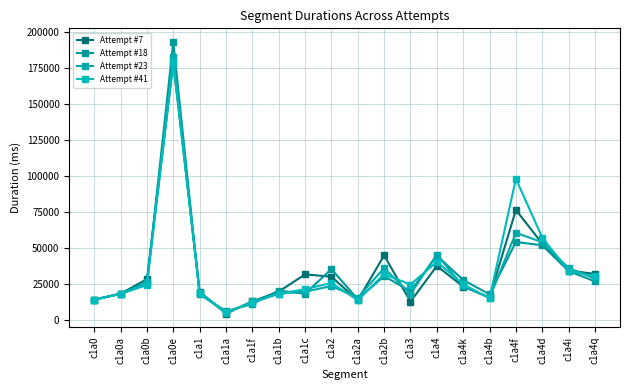

Reading left to right, transcribe all the data shown in this chart.

Attempt #7: c1a0=14383	c1a0a=18400	c1a0b=28487	c1a0e=178191	c1a1=19803	c1a1a=4594	c1a1f=13064	c1a1b=19820	c1a1c=31808	c1a2=30151	c1a2a=13817	c1a2b=44937	c1a3=12904	c1a4=37612	c1a4k=23380	c1a4b=15843	c1a4f=76444	c1a4d=53070	c1a4i=34410	c1a4q=32106
Attempt #18: c1a0=14312	c1a0a=18310	c1a0b=24948	c1a0e=192810	c1a1=17928	c1a1a=6300	c1a1f=11254	c1a1b=20563	c1a1c=18362	c1a2=35437	c1a2a=14537	c1a2b=30602	c1a3=20102	c1a4=44760	c1a4k=27891	c1a4b=17969	c1a4f=54218	c1a4d=51931	c1a4i=34081	c1a4q=26960
Attempt #23: c1a0=14089	c1a0a=18389	c1a0b=26408	c1a0e=182293	c1a1=18561	c1a1a=5110	c1a1f=13017	c1a1b=18441	c1a1c=19797	c1a2=23690	c1a2a=15602	c1a2b=36231	c1a3=18102	c1a4=45464	c1a4k=23558	c1a4b=15543	c1a4f=60609	c1a4d=54041	c1a4i=36177	c1a4q=28900
Attempt #41: c1a0=14280	c1a0a=18274	c1a0b=24429	c1a0e=178905	c1a1=18942	c1a1a=5655	c1a1f=12139	c1a1b=18311	c1a1c=21561	c1a2=25790	c1a2a=14000	c1a2b=31923	c1a3=24765	c1a4=40475	c1a4k=24919	c1a4b=15260	c1a4f=97985	c1a4d=57261	c1a4i=34224	c1a4q=30349